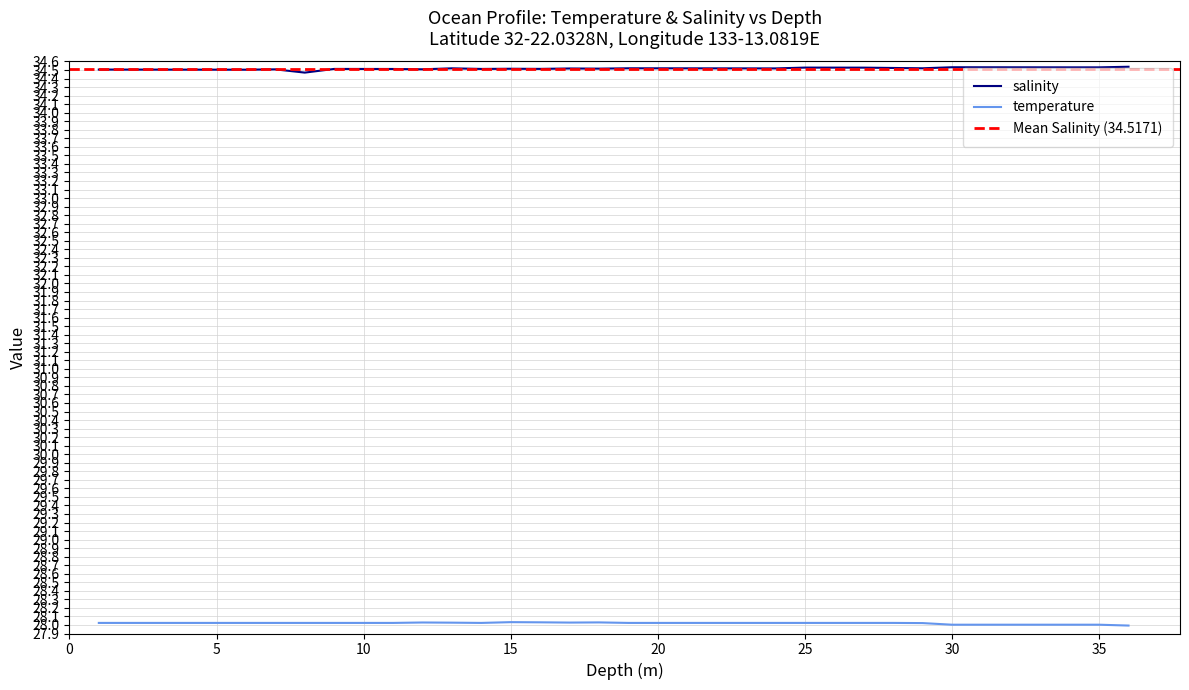

What are all the series names shown in the legend?

temperature, salinity